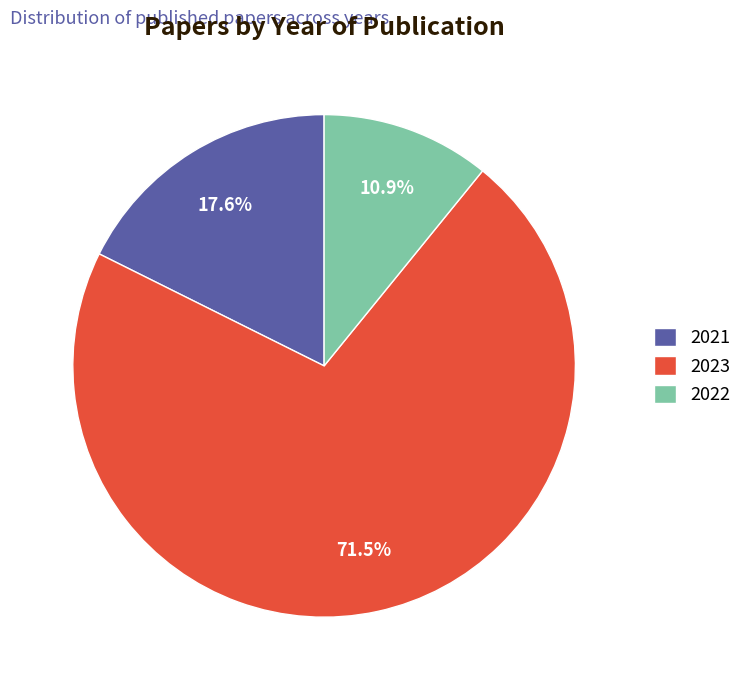

What is the smallest slice in the pie chart?

2022